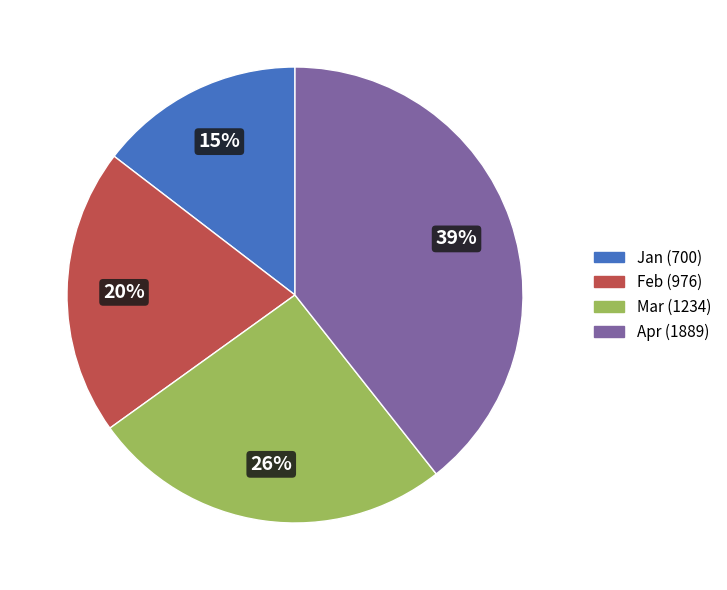

To the nearest percent, what percentage of the pie is Mar?

26%